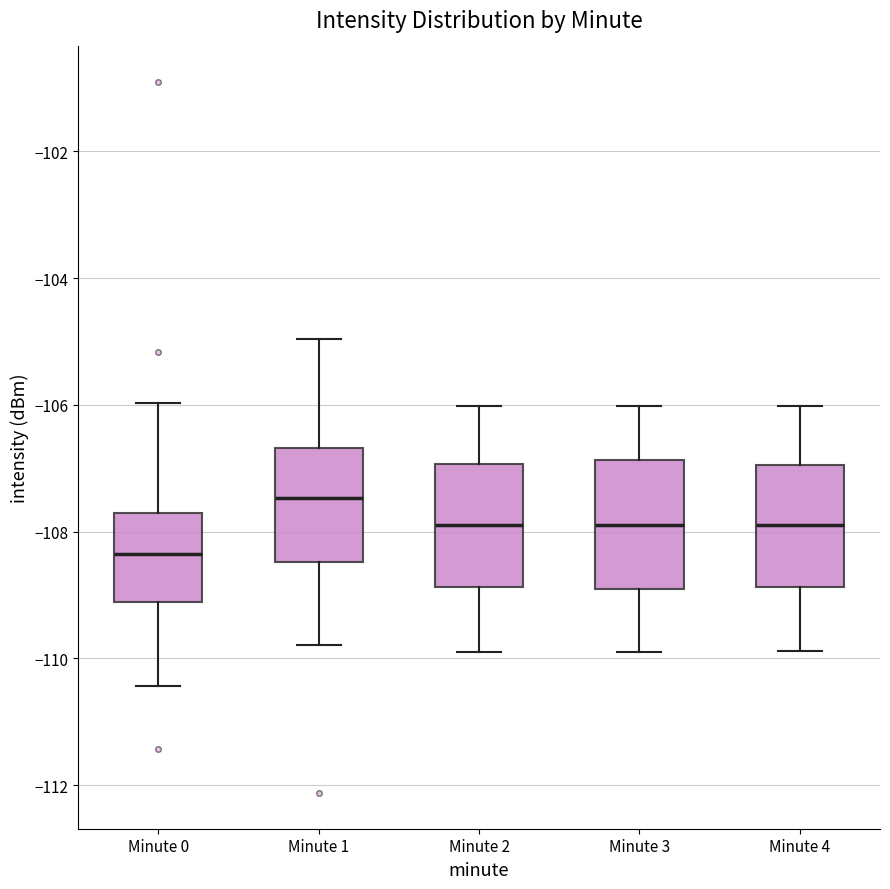

Reading left to right, read every box against the y-axis: the position of its median line, the range the box covers, and the ends of its whiskers. The values are not printed on the chart, so give them approximately, as read against the axis.

Minute 0: median -108.4, box -109.2 to -107.8, whiskers -110.4 to -106.0
Minute 1: median -107.4, box -108.4 to -106.6, whiskers -109.8 to -105.0
Minute 2: median -107.8, box -108.8 to -107.0, whiskers -110.0 to -106.0
Minute 3: median -107.8, box -108.8 to -106.8, whiskers -110.0 to -106.0
Minute 4: median -107.8, box -108.8 to -107.0, whiskers -109.8 to -106.0